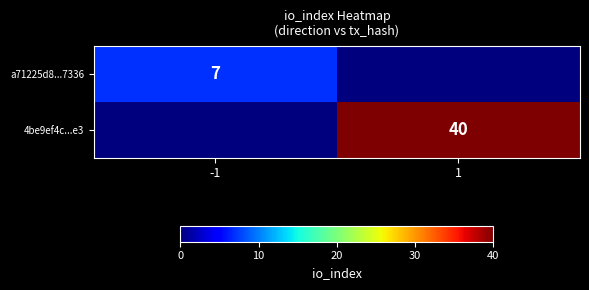

Which category has the lowest value across all series?

1